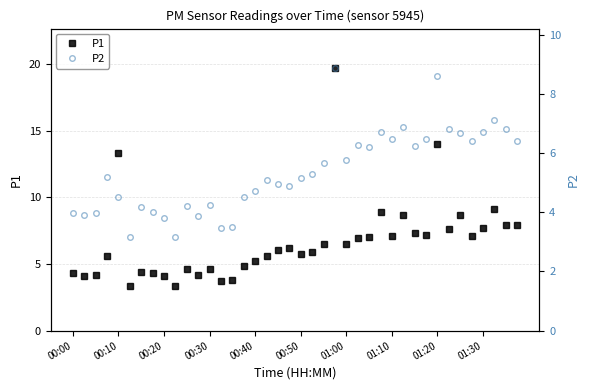

True or false: P1 has more than 0 interior local peaks.

True